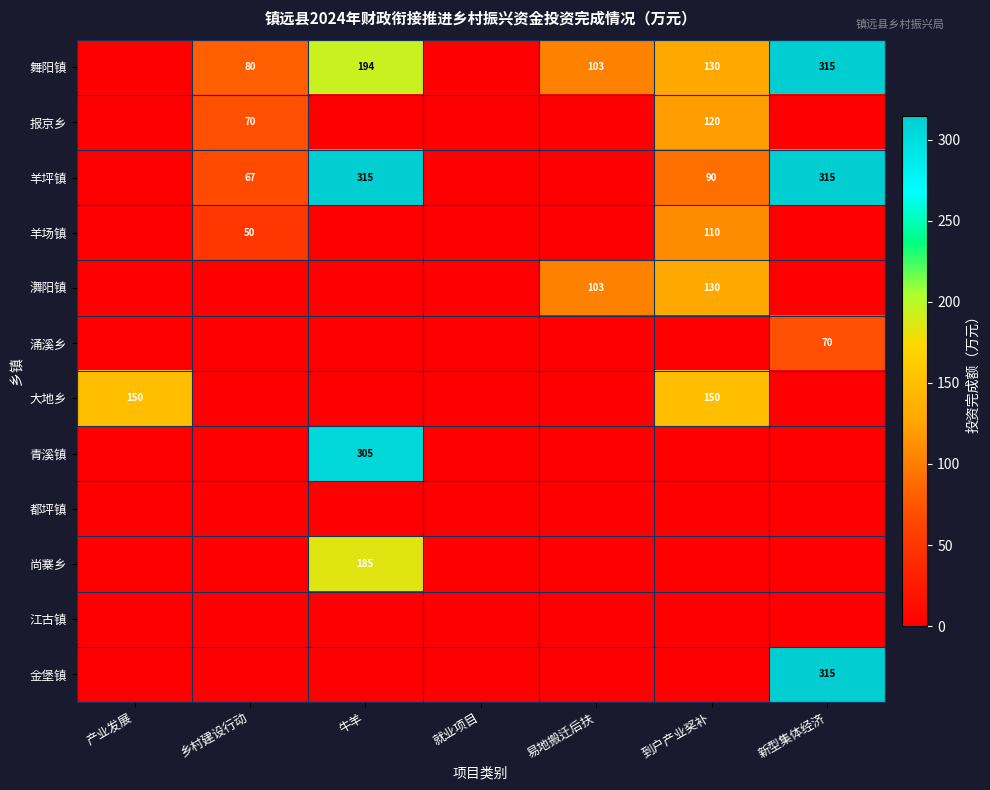

The 报京乡 series shows 120 at 到户产业奖补. True or false?

True